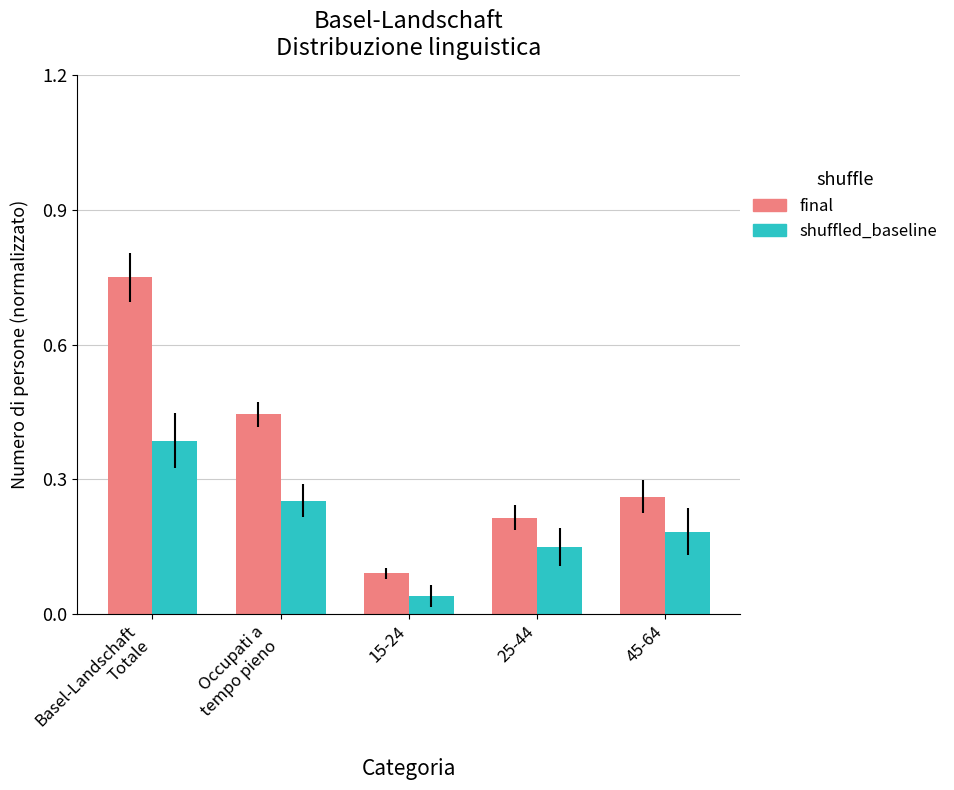

Count the number of data series in this chart.

2